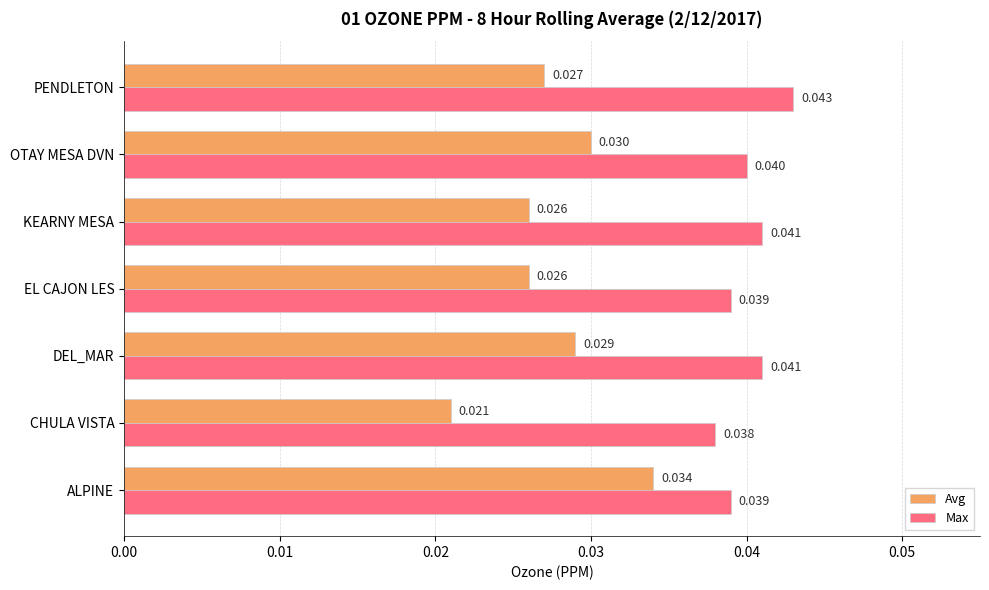

At which category does the chart reach its peak across all series?

PENDLETON